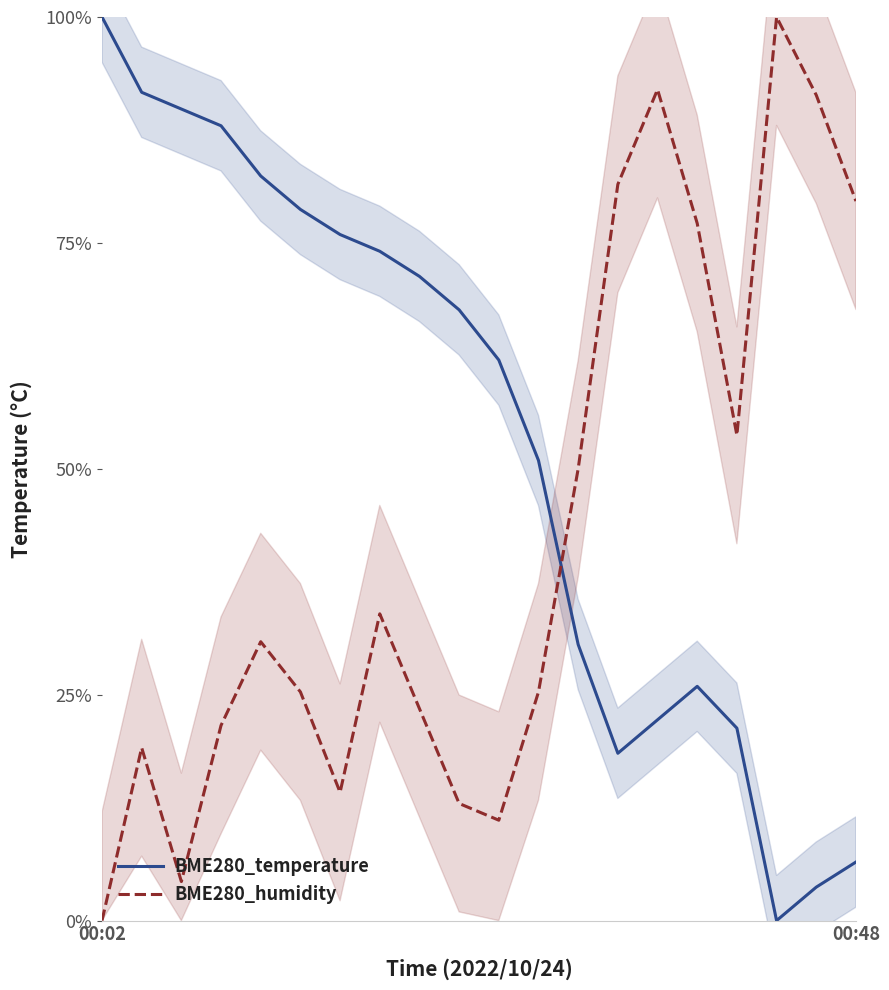

What is the label of the 3rd point from the right?

17